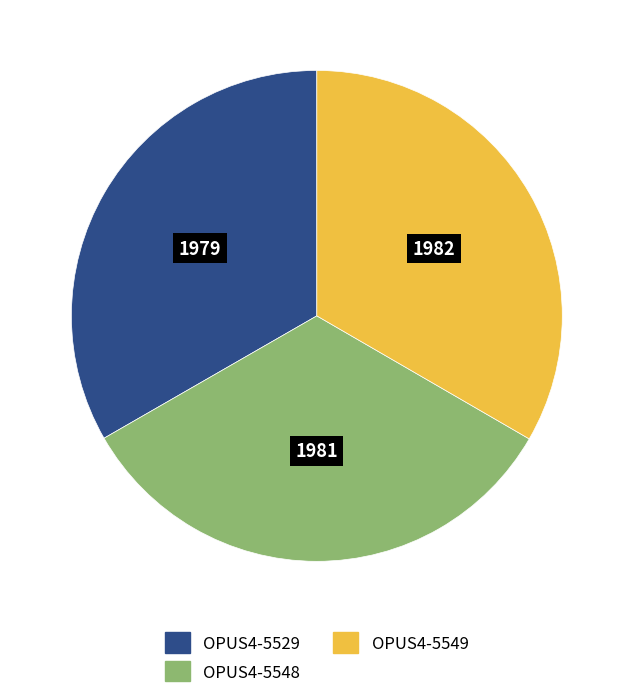

Does OPUS4-5549 account for over 50% of the chart?

No